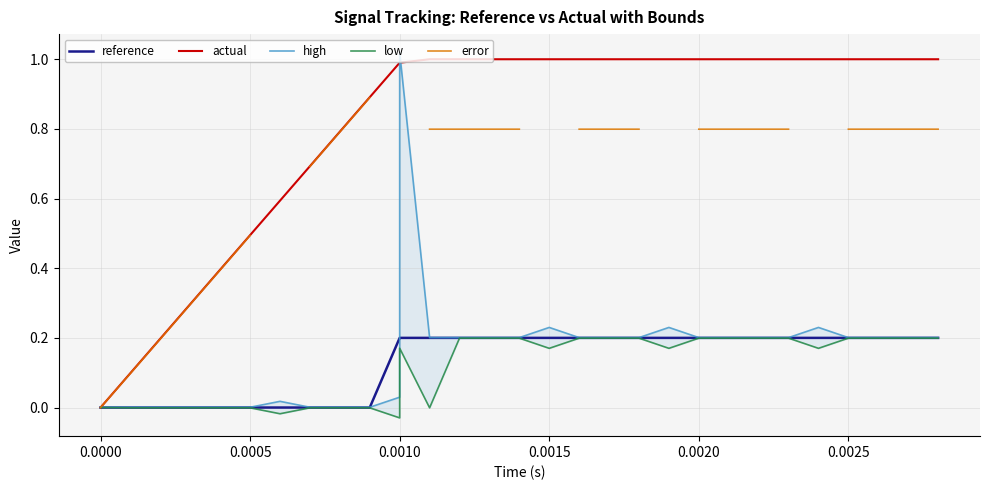

True or false: reference has more than 0 interior local peaks.

False